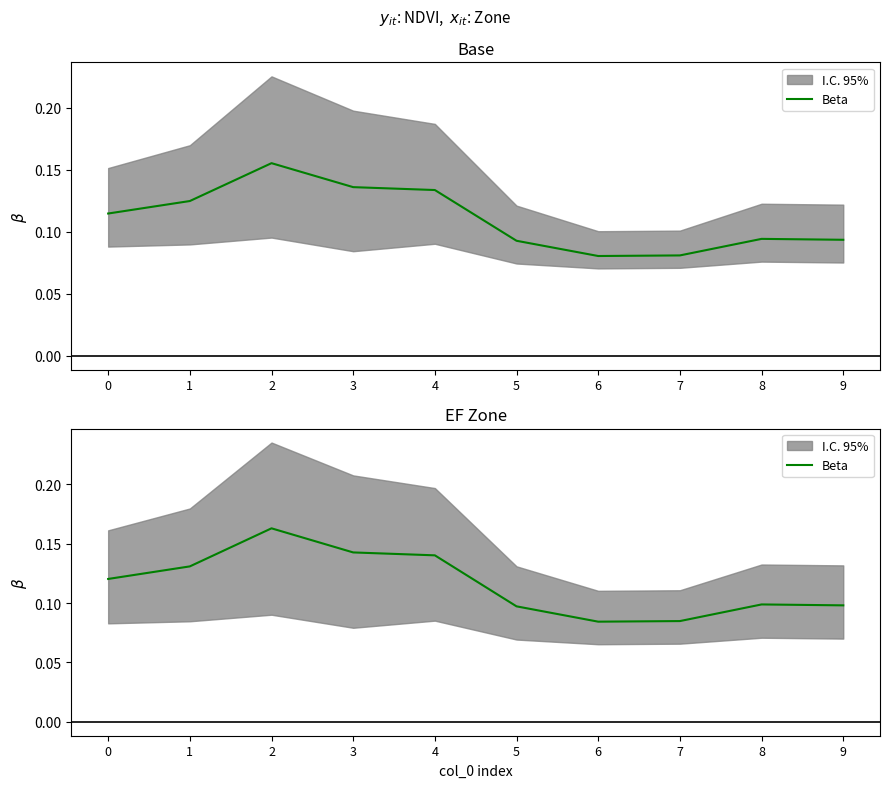

What is the maximum value shown in the chart?

0.2